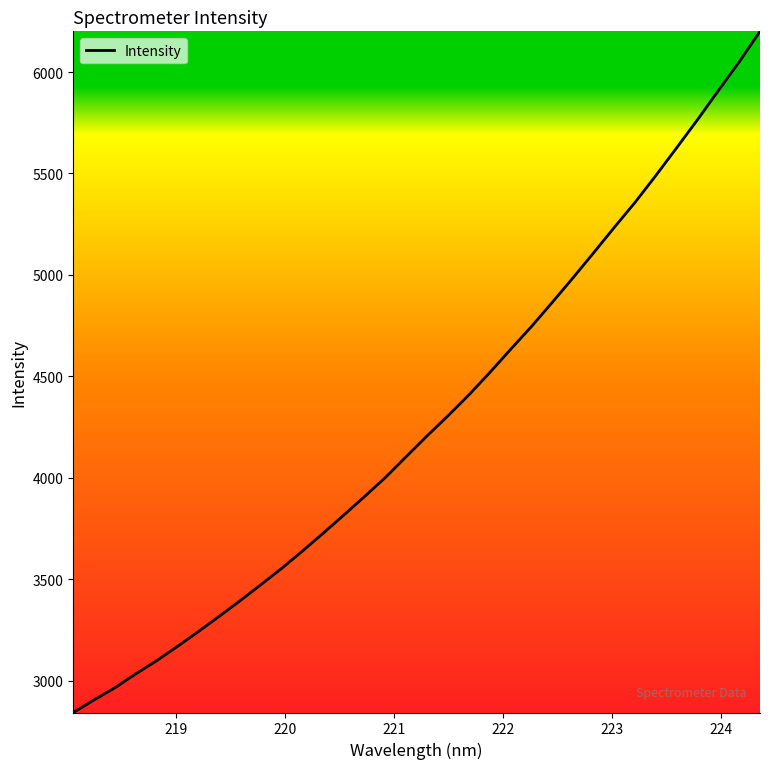

What is the maximum value shown in the chart?

6200.5